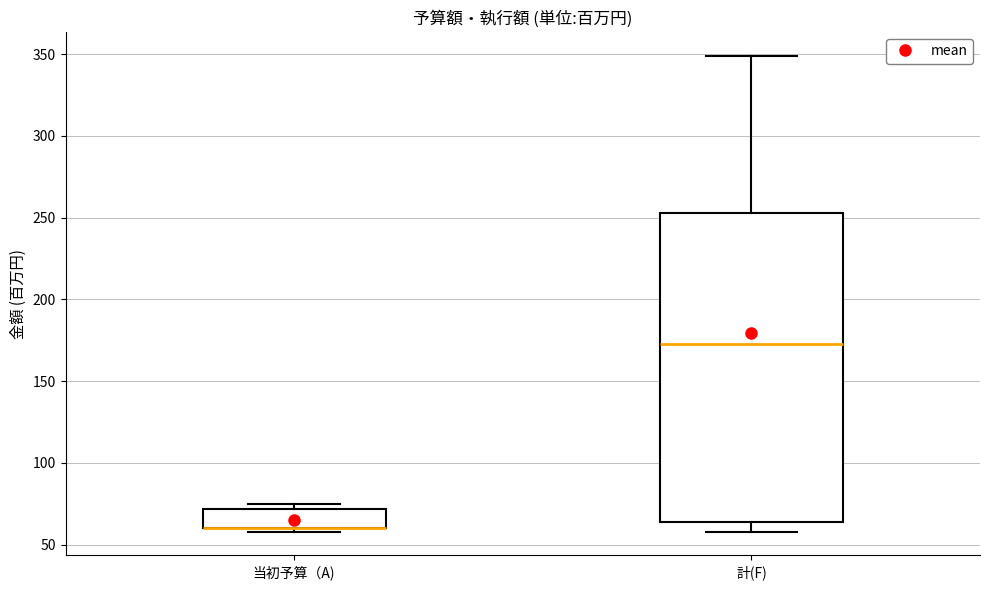

Reading left to right, transcribe this box plot: for each box, give where its median line is, the range the box spans, and where its two whiskers end, as read against the y-axis. The values are not printed on the chart, so give them approximately, as read against the axis.

当初予算（A): median 60 (drawn on the box's lower edge), box 60 to 70, whiskers 60 (just below the box's lower edge) to 75
計(F): median 175, box 65 to 255, whiskers 60 to 350